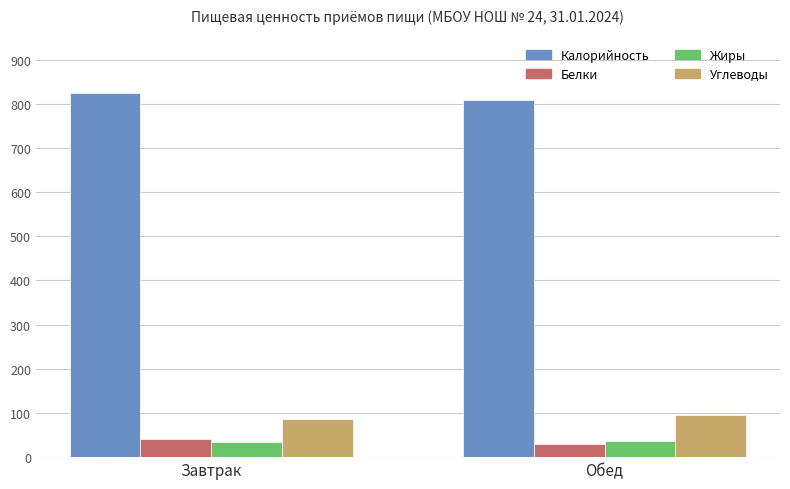

The value of Белки at Завтрак is 40.2. True or false?

True